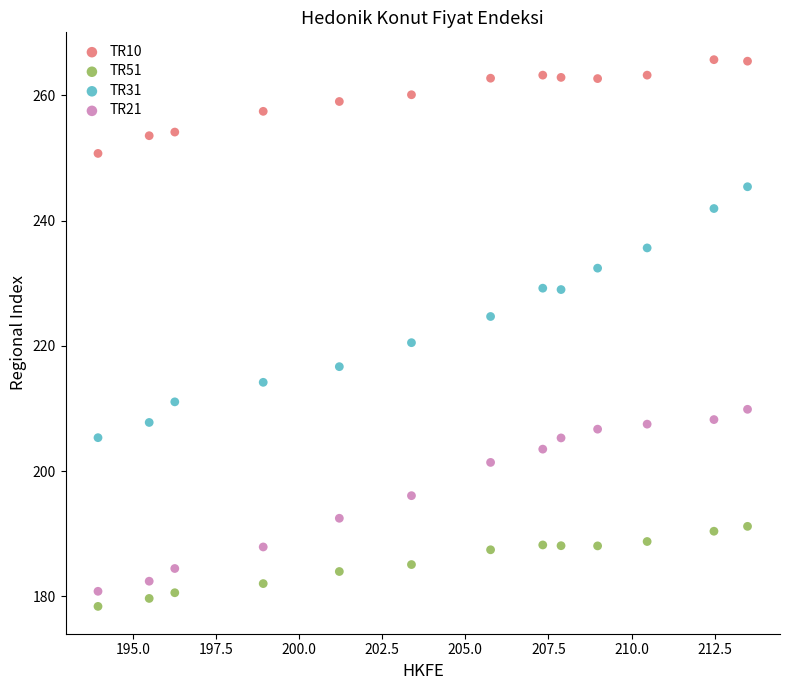

What are all the series names shown in the legend?

TR10, TR51, TR31, TR21